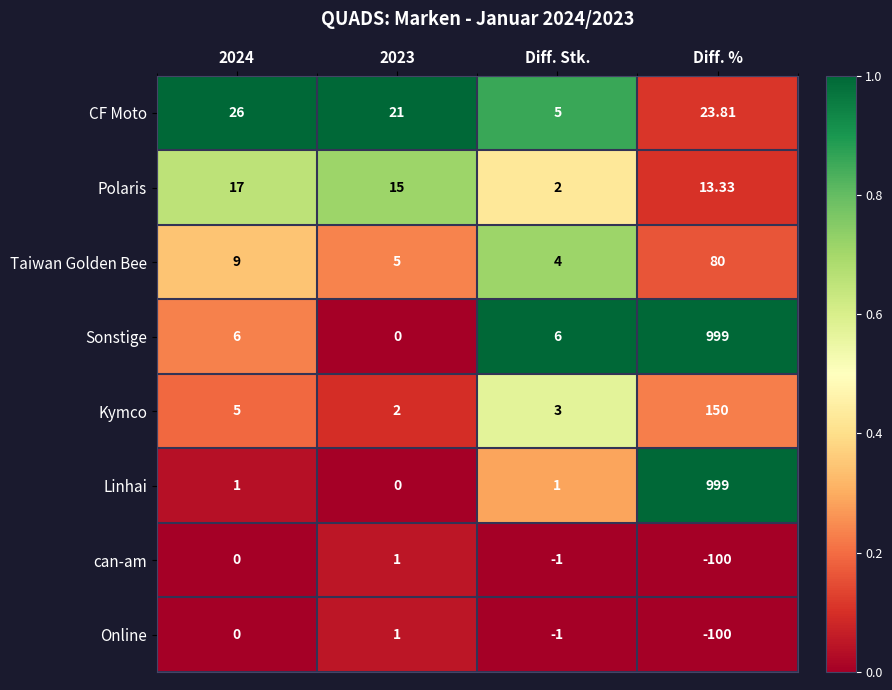

Between 2023 and Diff. Stk., which series saw the biggest shift?

CF Moto